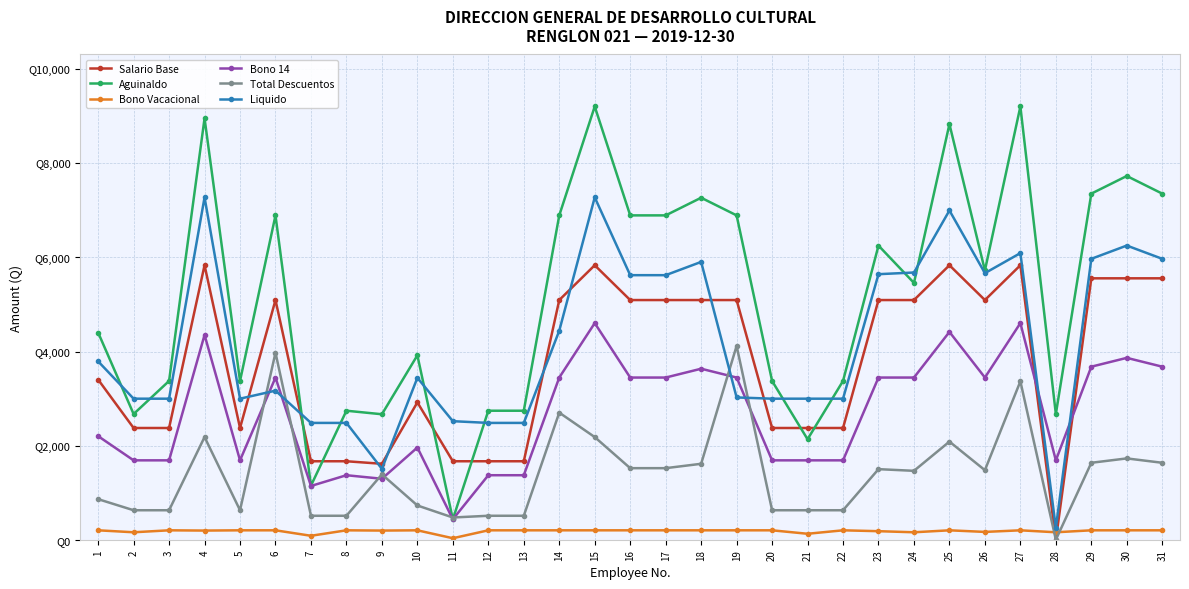

What is the difference between the highest and lowest values at 2?

2839.9